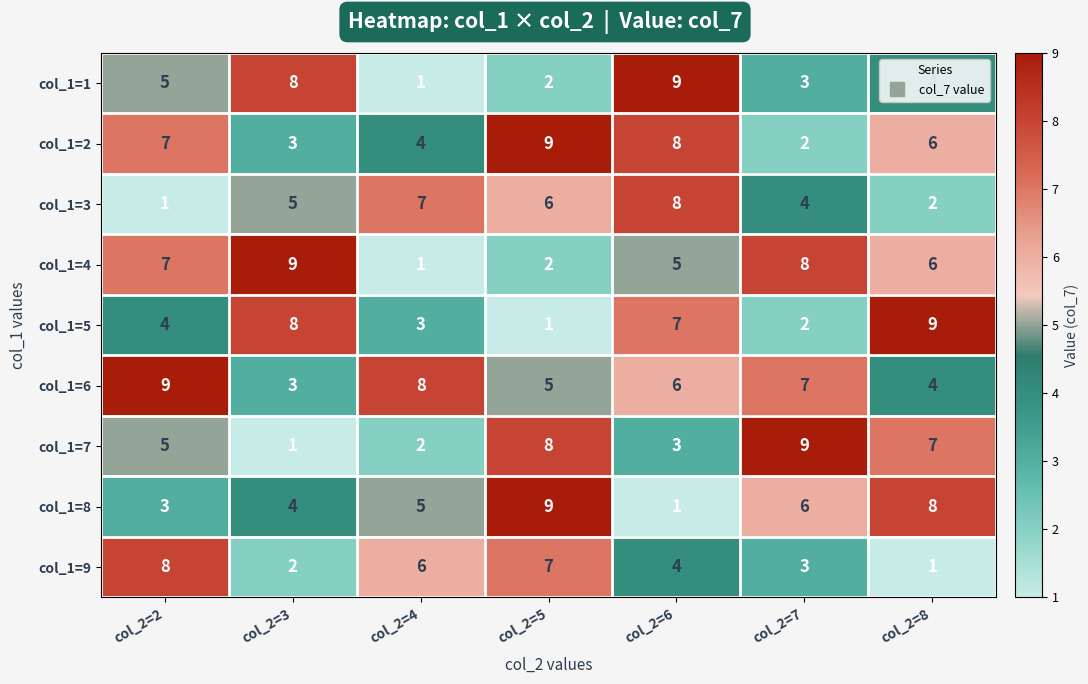

What is the sum of all col_1=6 values?

42